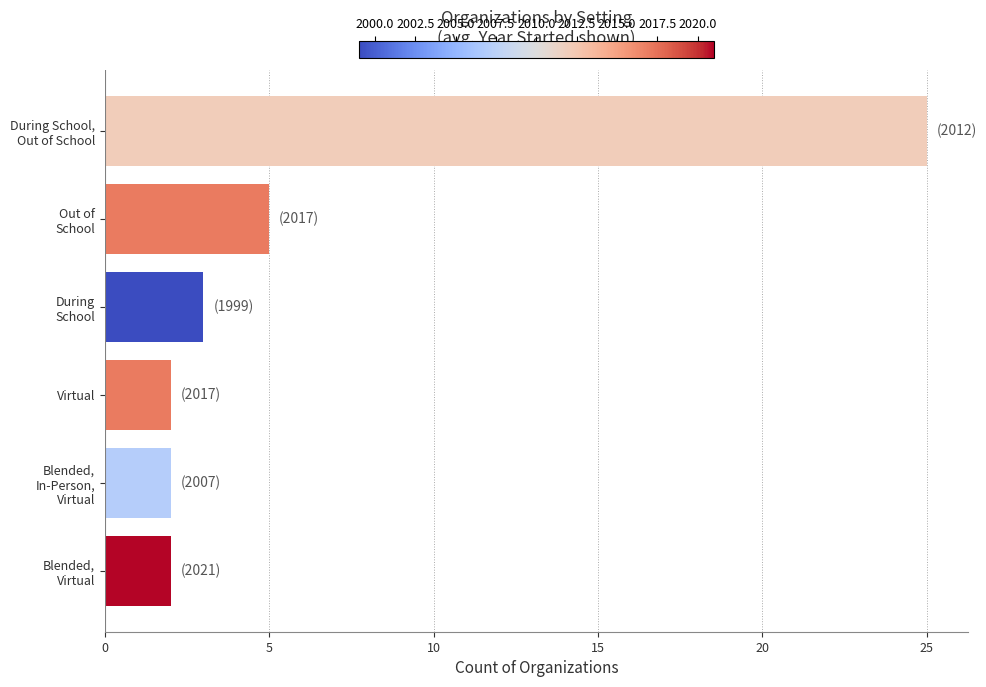

What is the difference between the maximum and second lowest values?

23